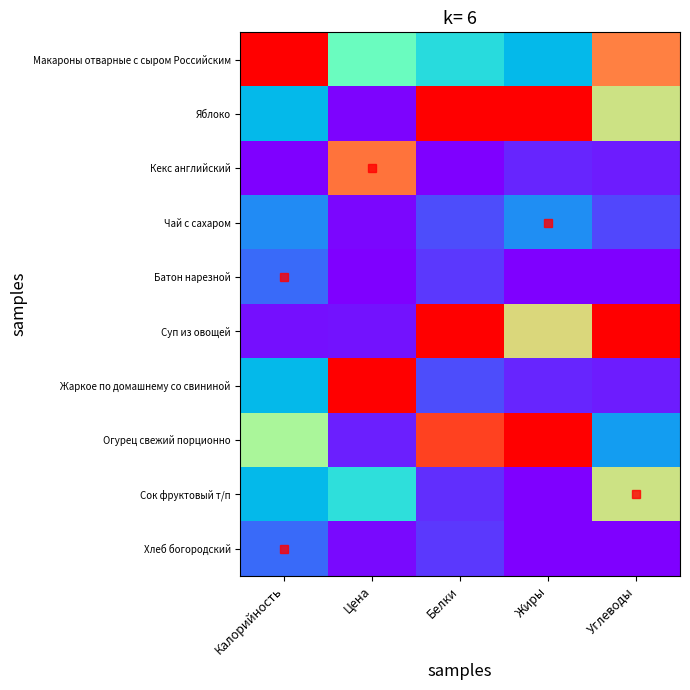

Rank the series at Цена from highest to lowest value.

Жаркое по домашнему со свининой, Кекс английский, Макароны отварные с сыром Российским, Сок фруктовый т/п, Огурец свежий порционно, Суп из овощей, Хлеб богородский, Чай с сахаром, Яблоко, Батон нарезной